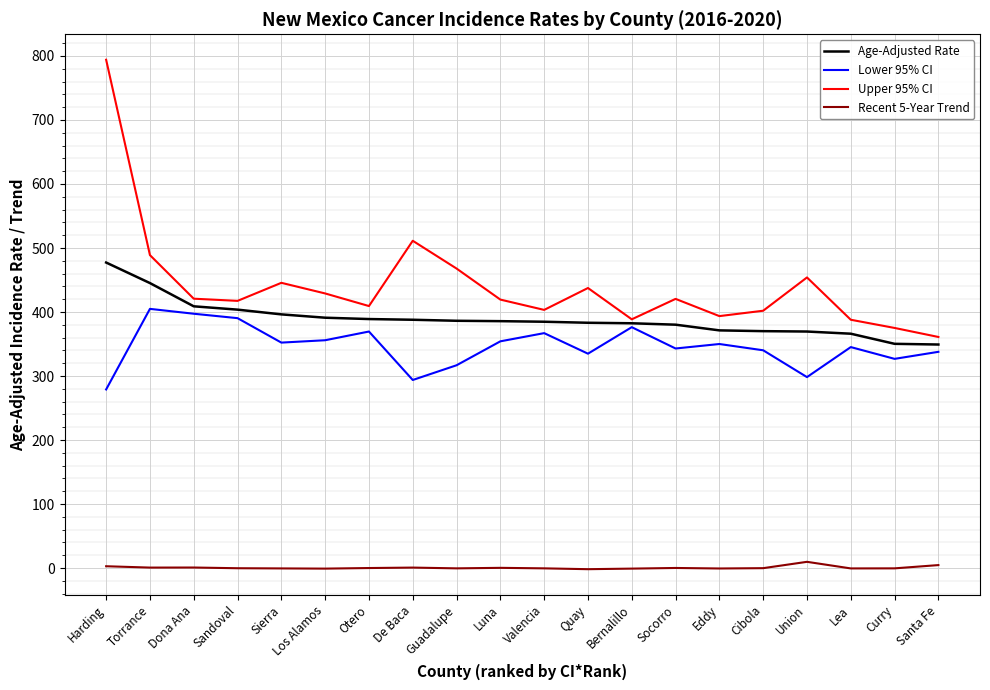

What is the spread (max minus min) of values at Quay?

439.3